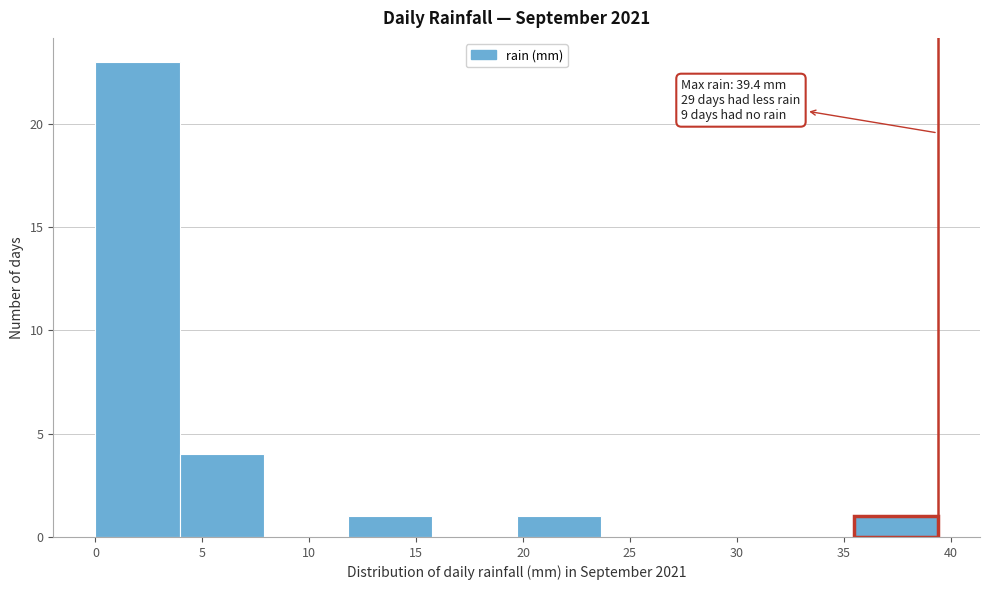

Which range on the x-axis has the tallest bar?

0.0 to 4.0